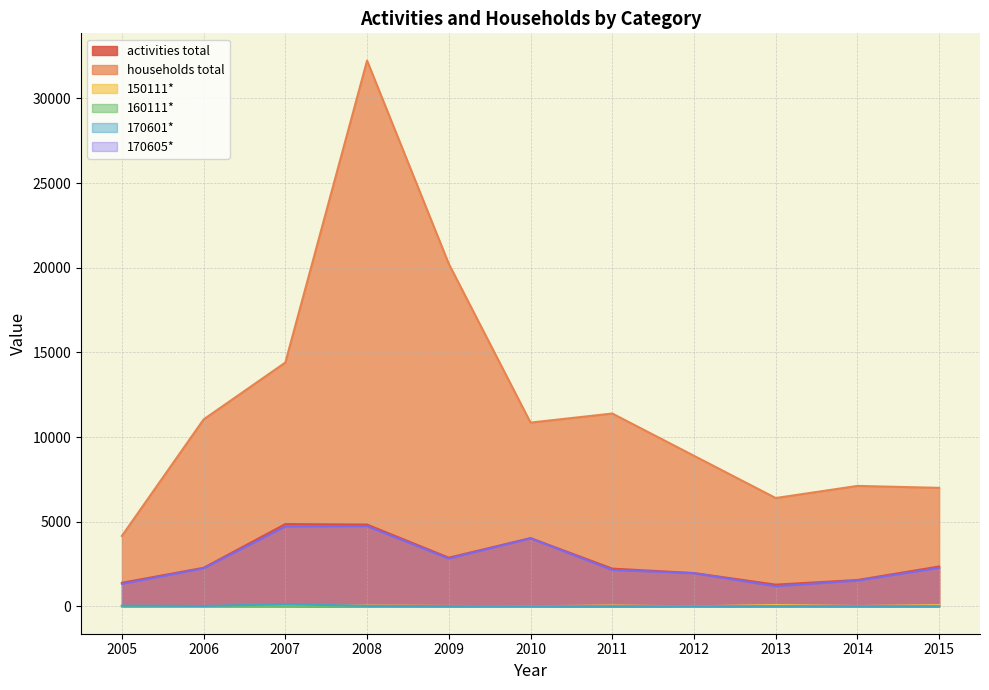

How many categories are shown in the chart?

11